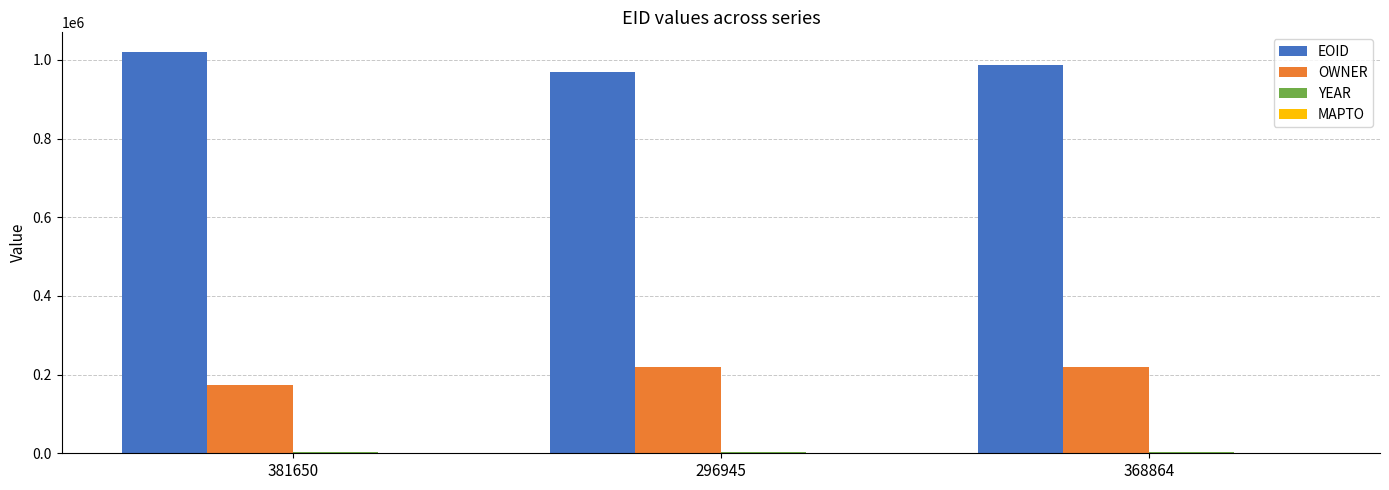

How many groups of bars are there?

3